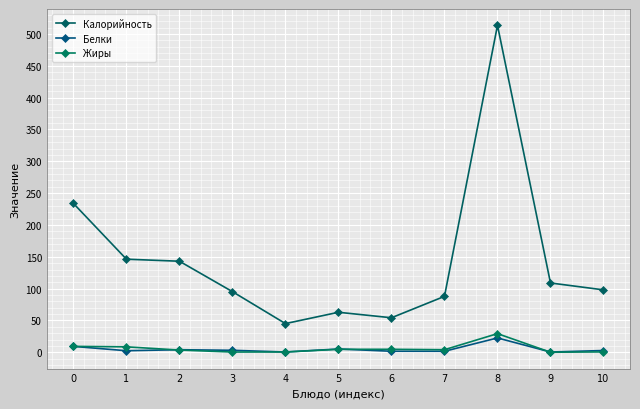

Is it true that Жиры equals 12.1 at 1?

False